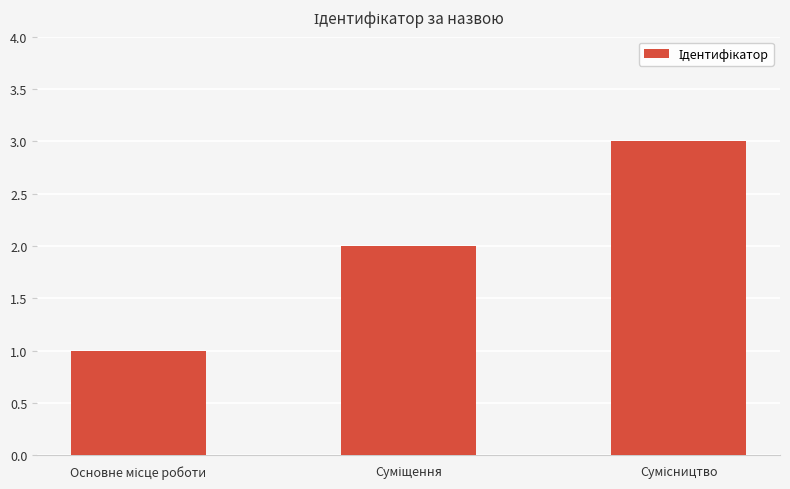

What is the greatest value displayed?

3